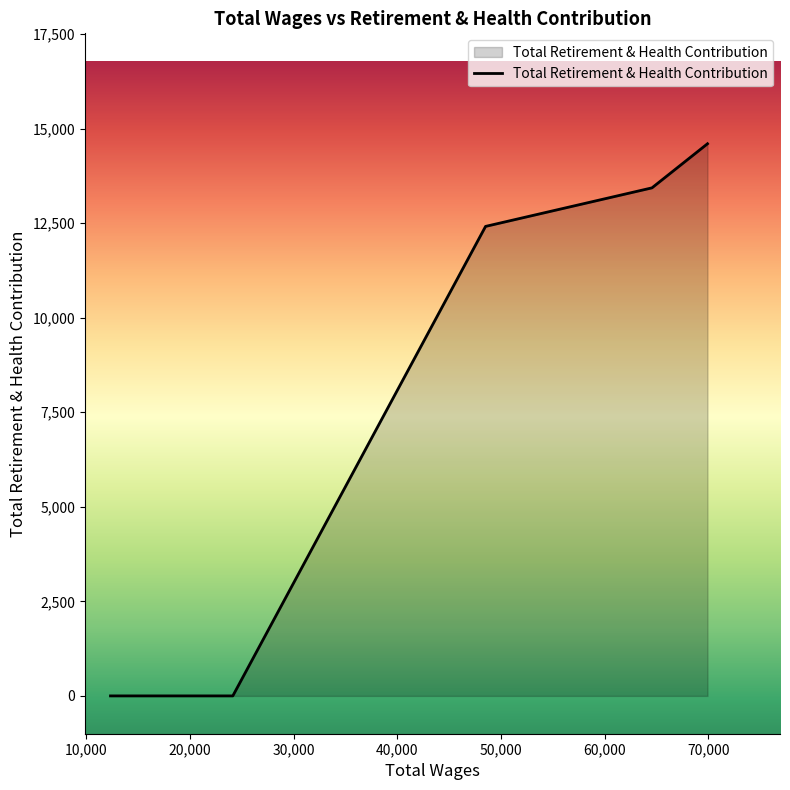

What is the greatest value displayed?

14598